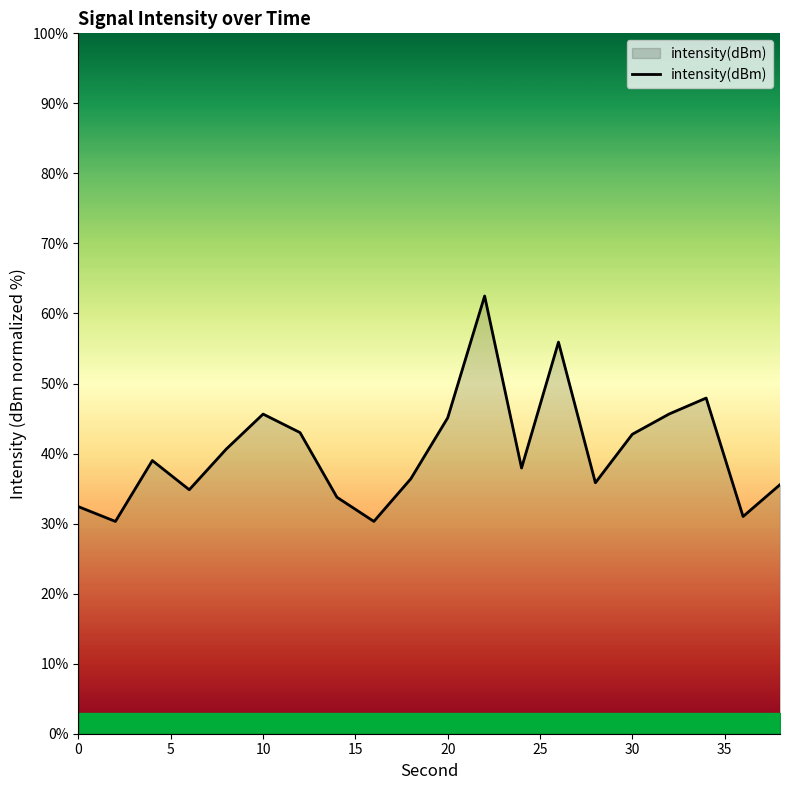

What is the difference between the maximum and minimum values?

32.2